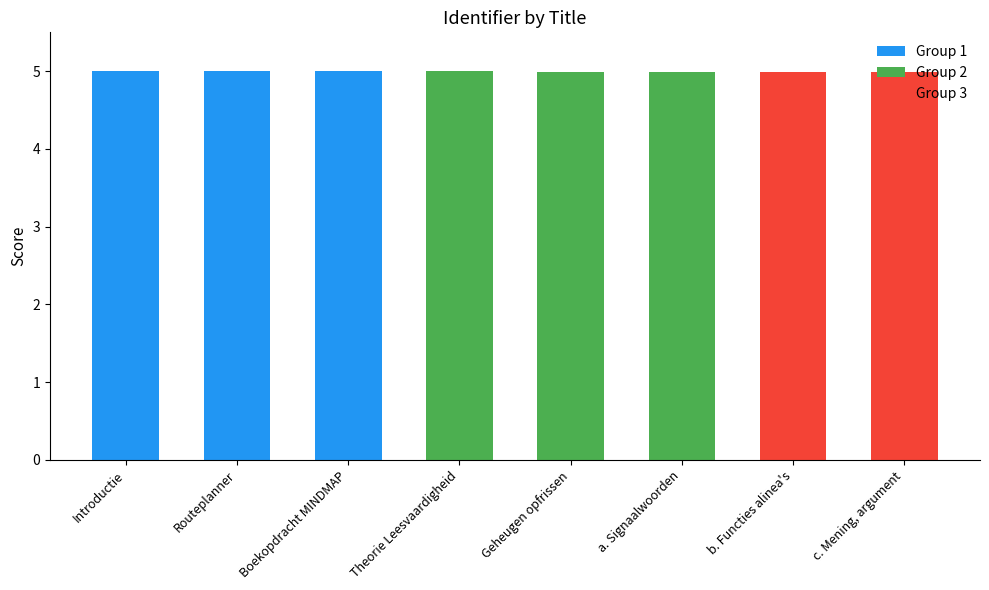

How many bars are there in total?

8